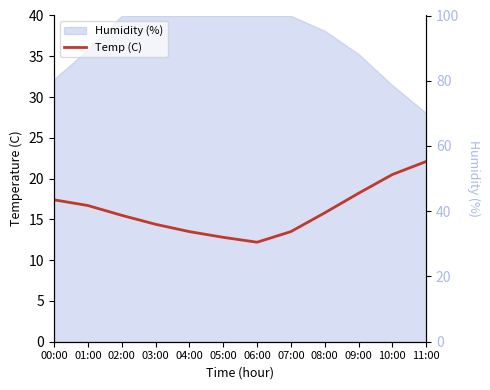

Rank the categories by value from highest to lowest.

11:00, 10:00, 09:00, 00:00, 01:00, 08:00, 02:00, 03:00, 04:00, 07:00, 05:00, 06:00